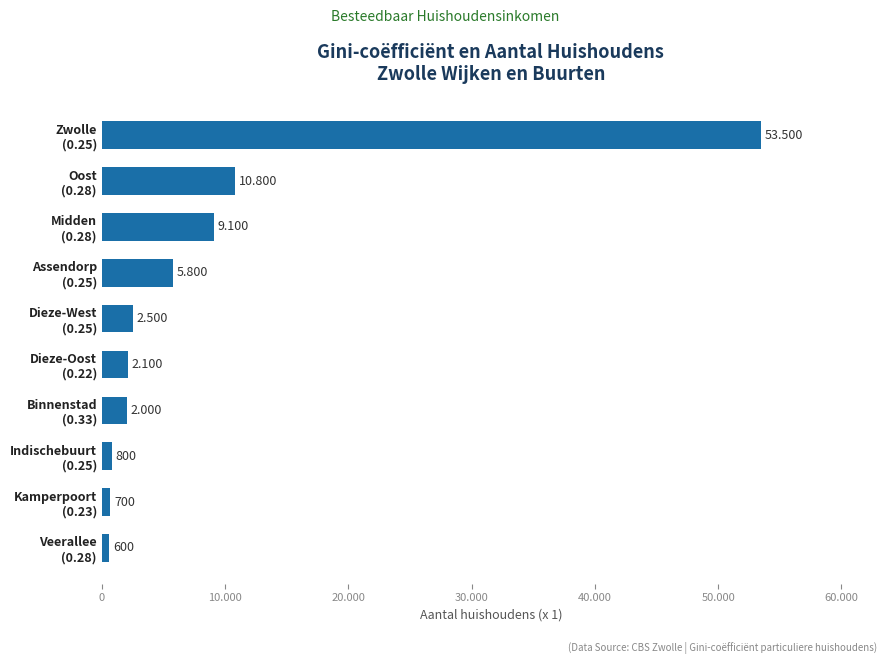

What is the average value?

8790